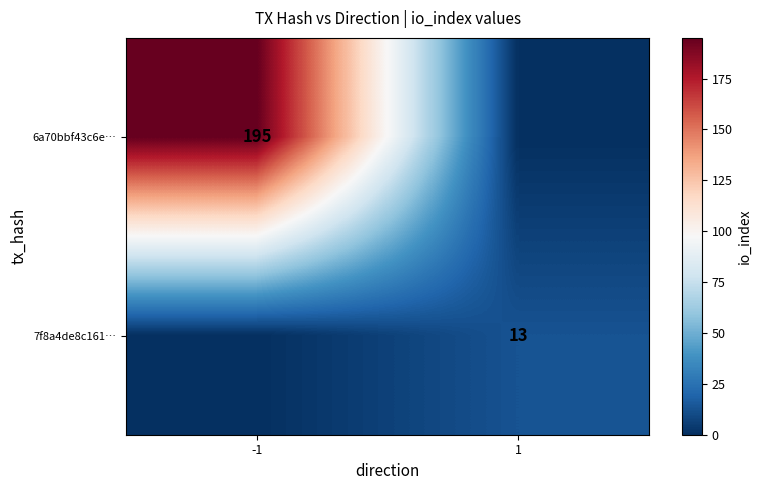

Is it true that 6a70bbf43c6e… equals 63 at -1?

False